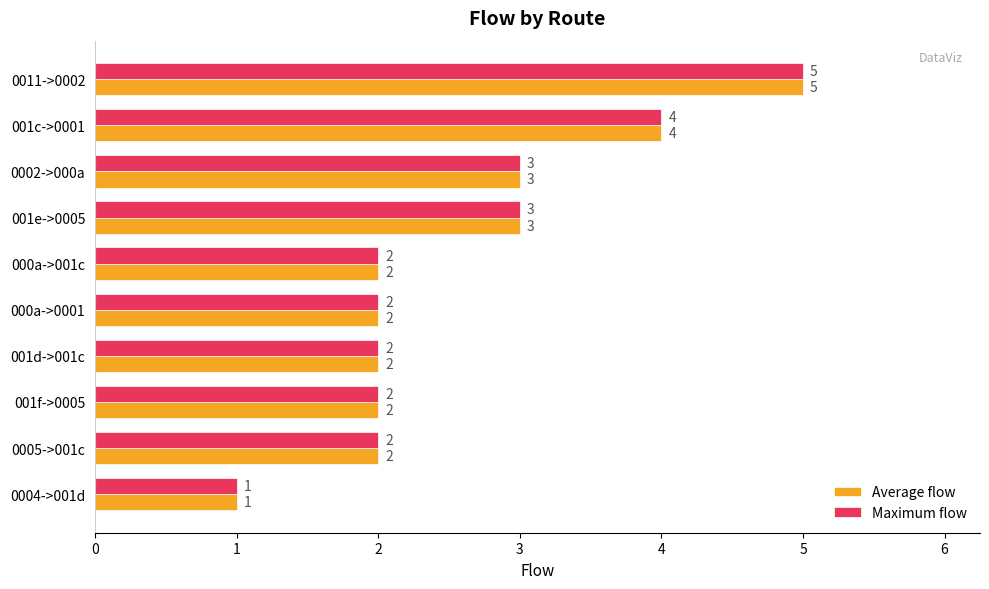

What is the highest value of the Average flow series?

5